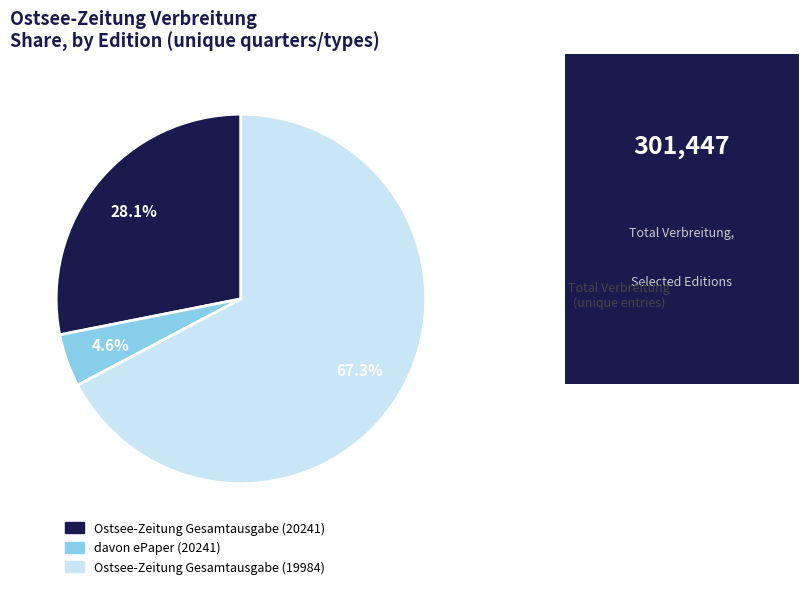

Between Ostsee-Zeitung Gesamtausgabe (19984) and Ostsee-Zeitung Gesamtausgabe (20241), which is larger?

Ostsee-Zeitung Gesamtausgabe (19984)